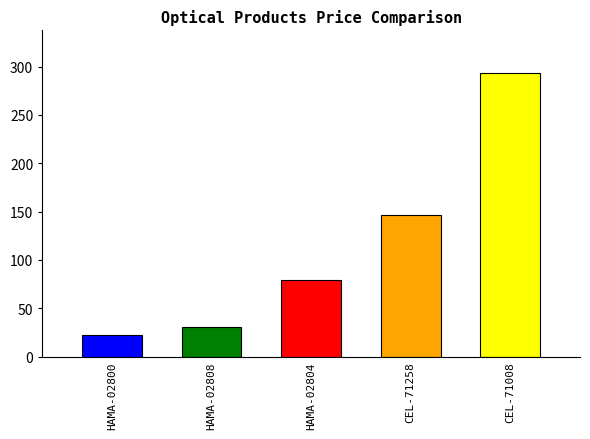

Rank the categories by value from lowest to highest.

HAMA-02800, HAMA-02808, HAMA-02804, CEL-71258, CEL-71008